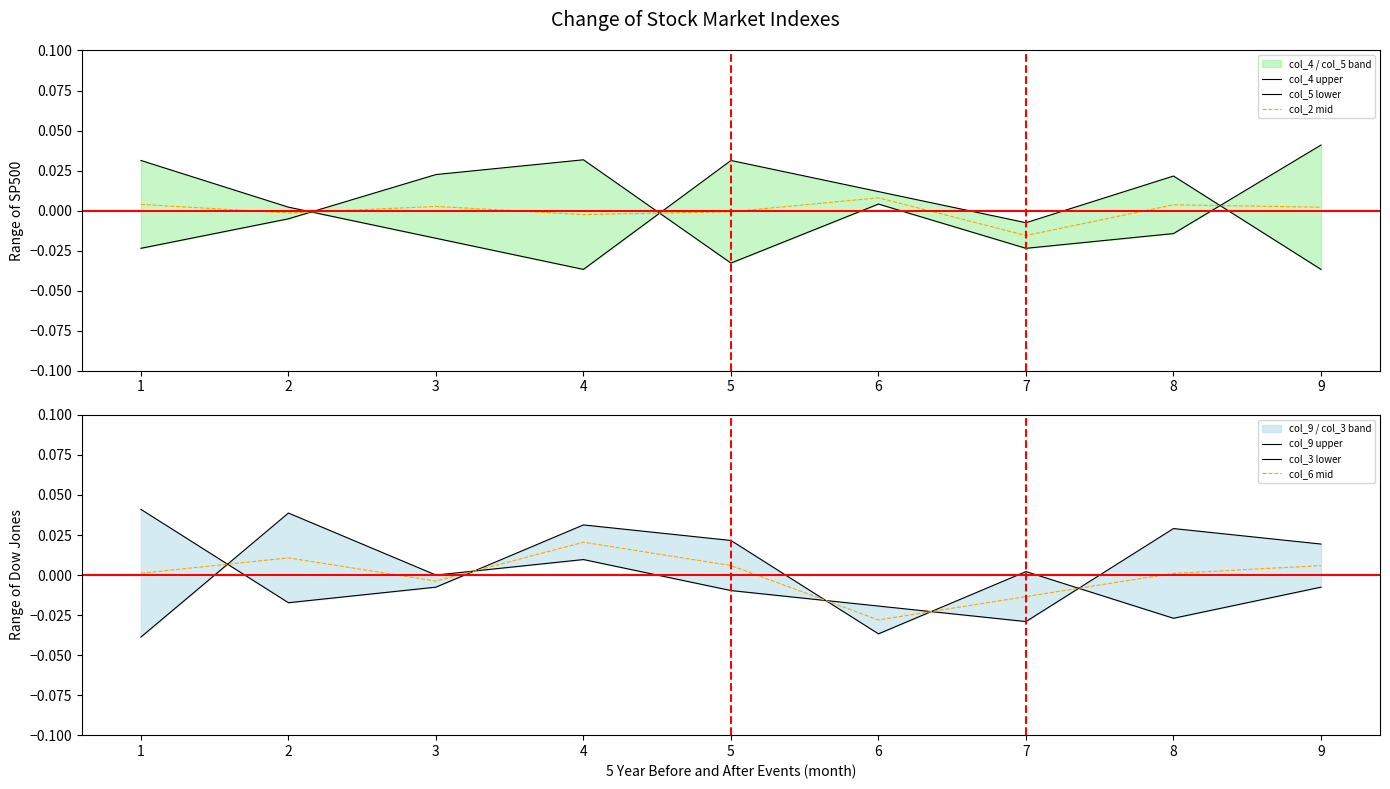

True or false: col_4 upper has more than 0 points higher than both neighbors.

True